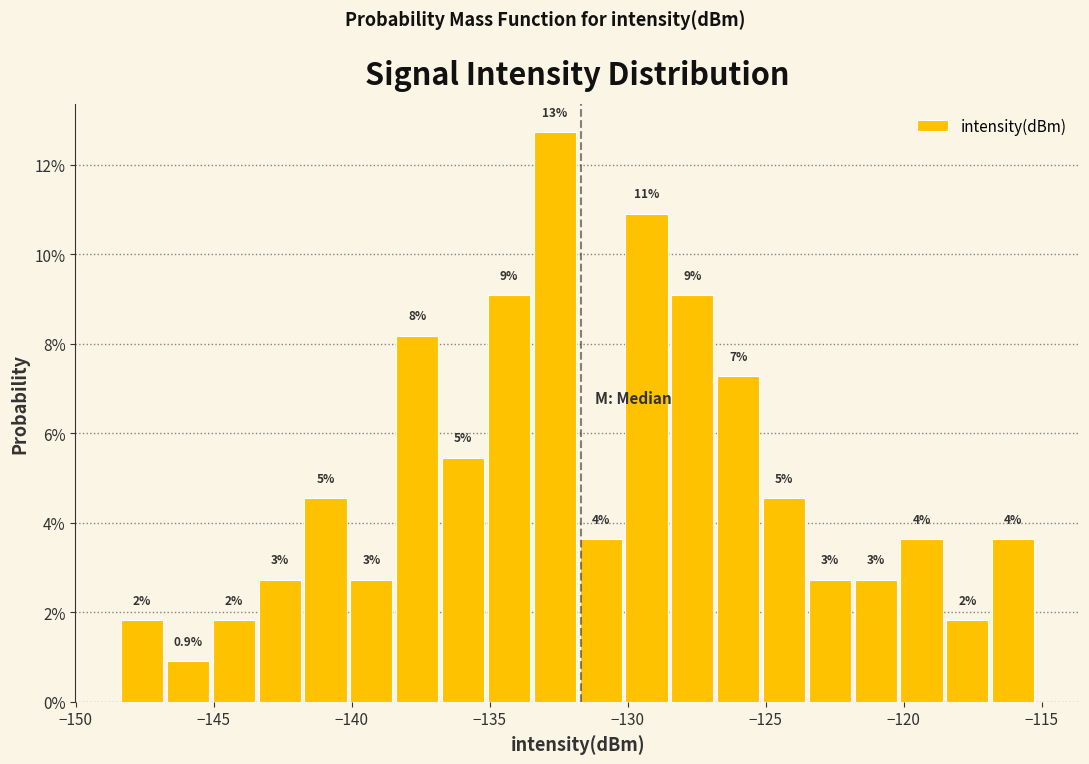

Around what value on the x-axis is the tallest bar? Give the approximate position of its centre, as read against the axis.

-132.5